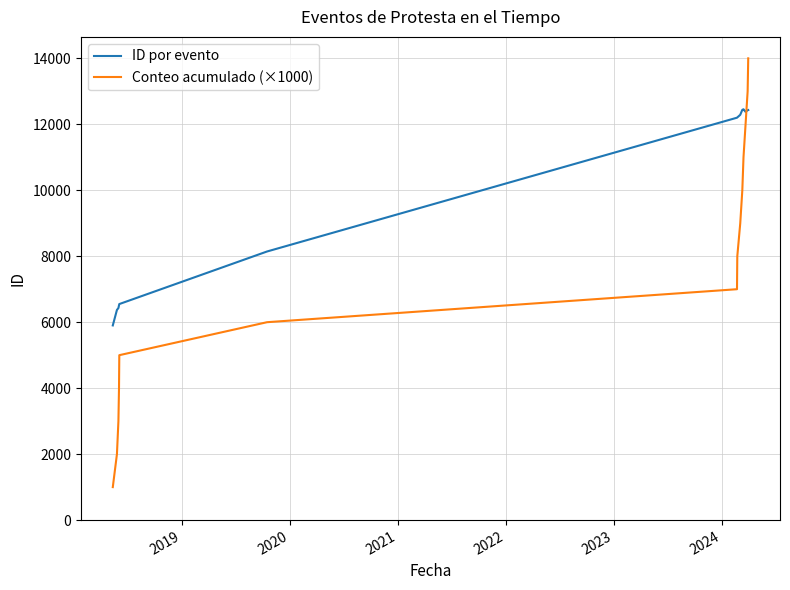

How many categories are shown in the chart?

14